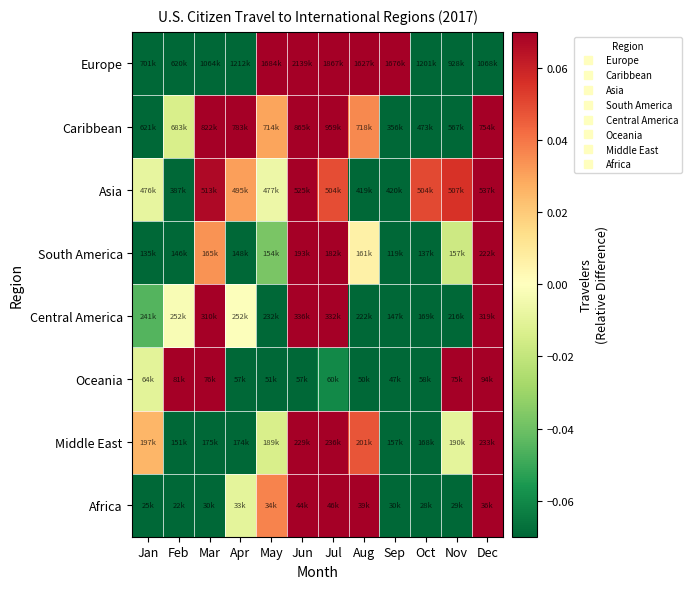

Which series changed the most between May and Nov?

Europe